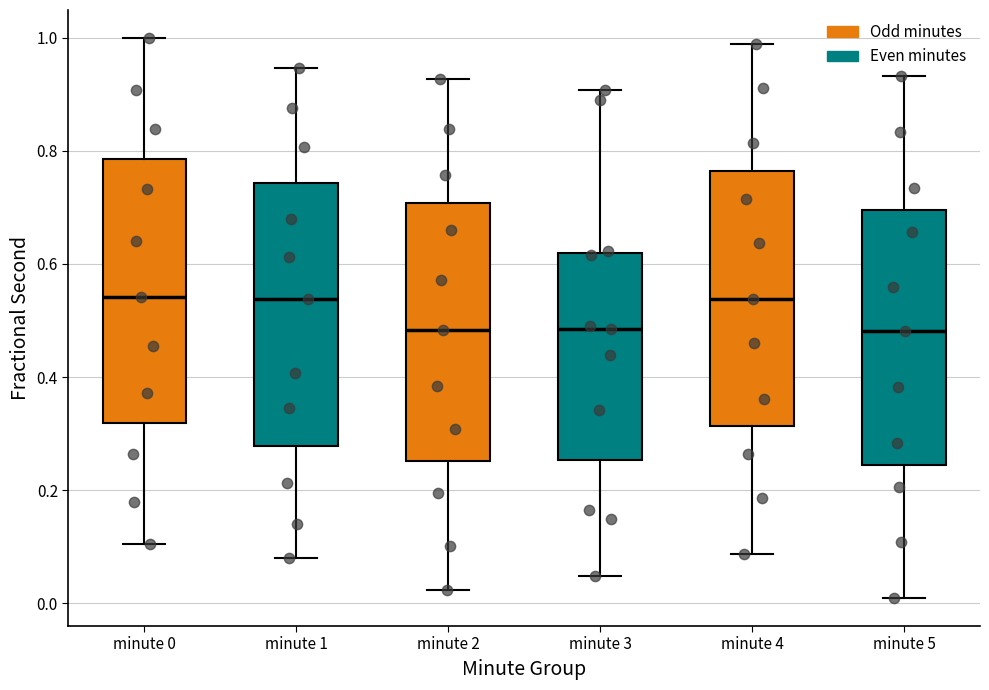

Where does the upper whisker of the box for minute 5 end on the y-axis? The values are not printed on the chart, so give them approximately, as read against the axis.

0.94